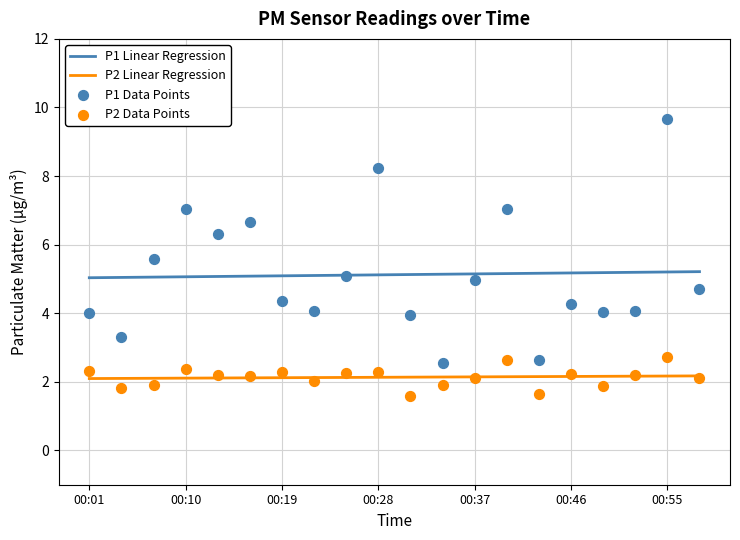

True or false: P2 Linear Regression and P1 Linear Regression intersect in this chart.

False